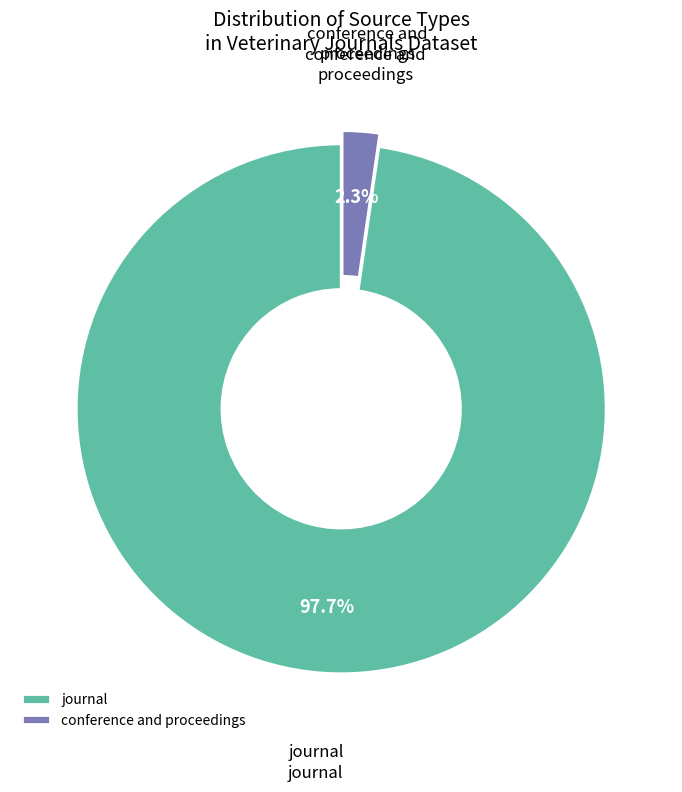

To the nearest percent, what portion does journal represent?

98%